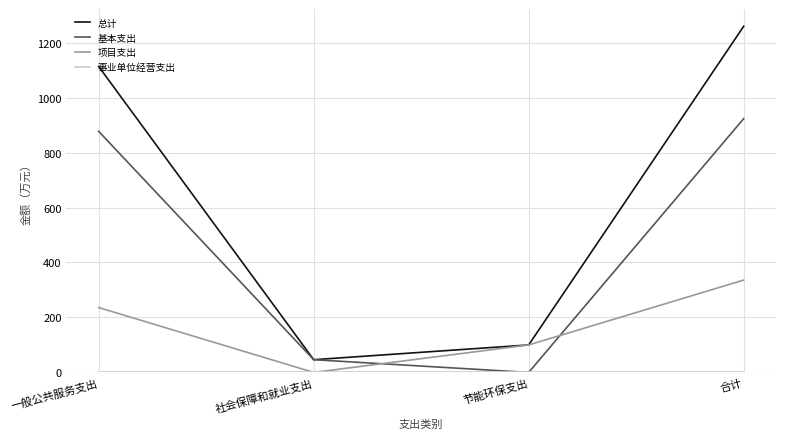

True or false: 基本支出 and 项目支出 cross at least once.

True